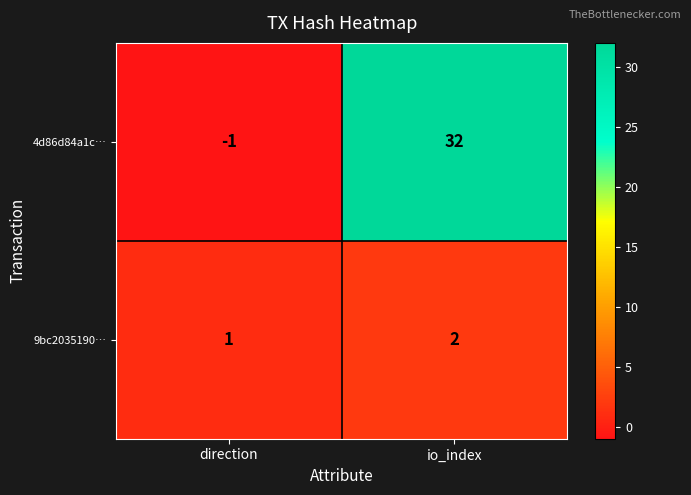

At which label is 4d86d84a1c… closest to 15?

direction